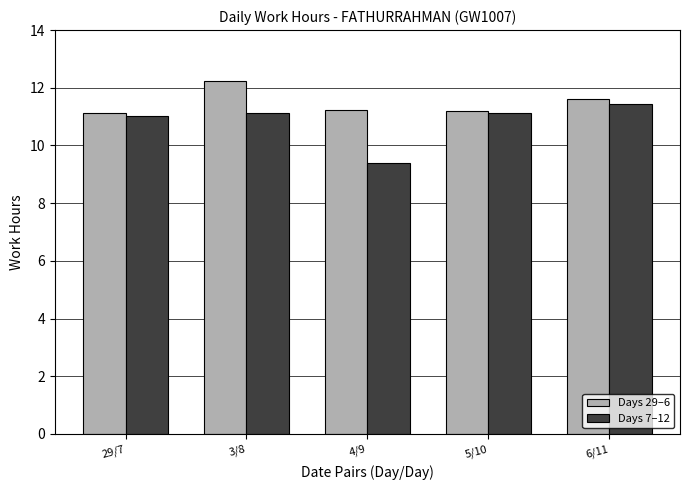

At how many categories does at least one series exceed 11?

5